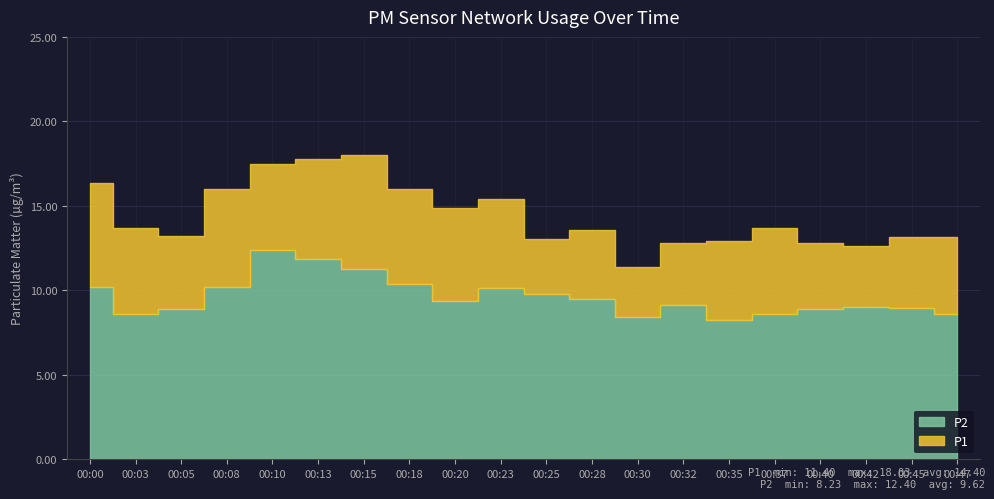

How many data points does each series have?

20